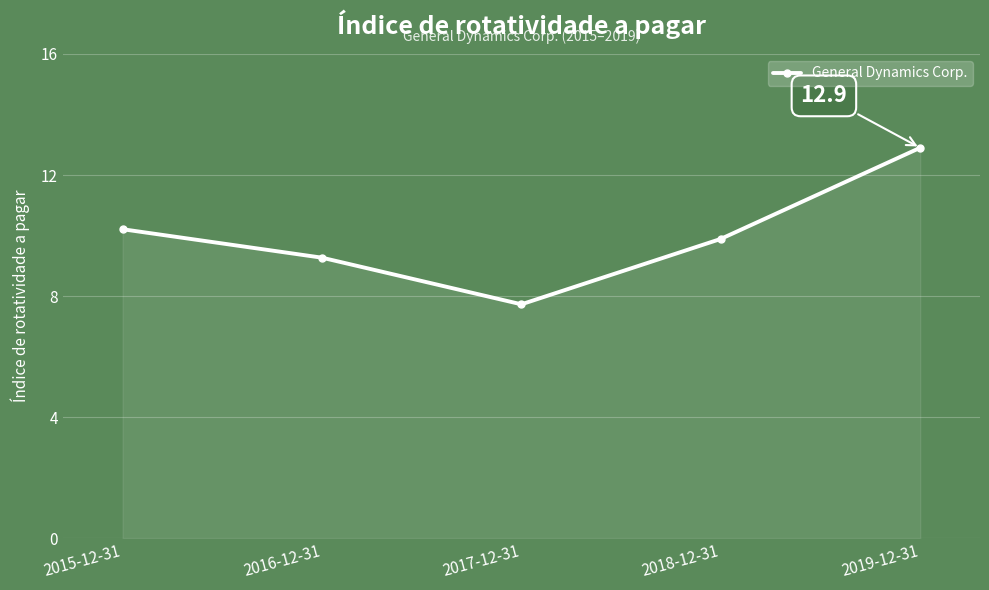

What is the change in value from 2016-12-31 to 2017-12-31?

-1.5